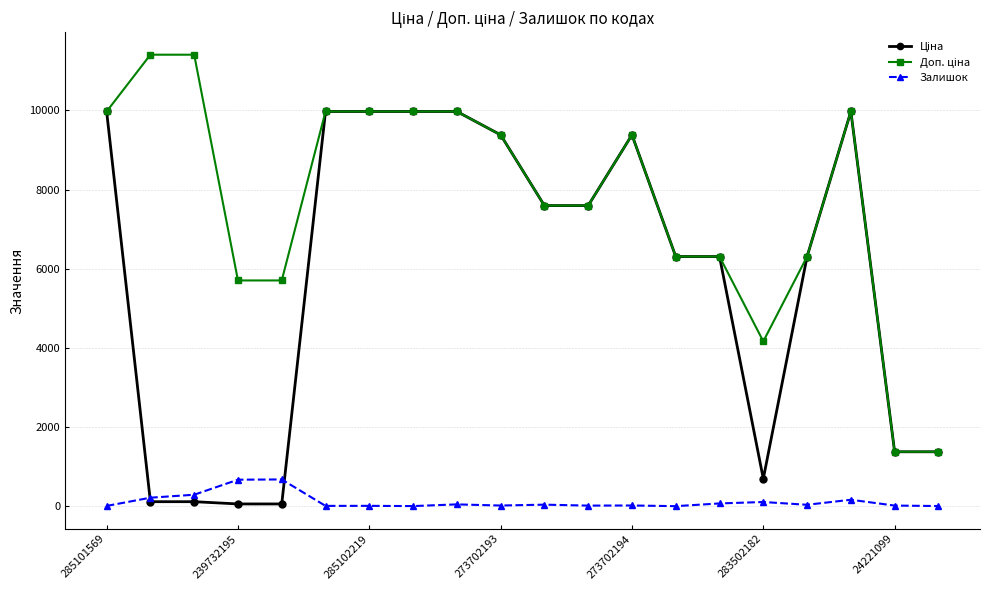

At how many categories does at least one series exceed 4738?

17